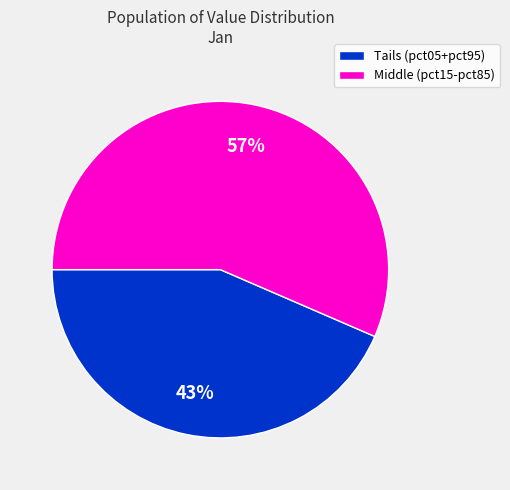

What is the largest slice in the pie chart?

Middle (pct15-pct85)